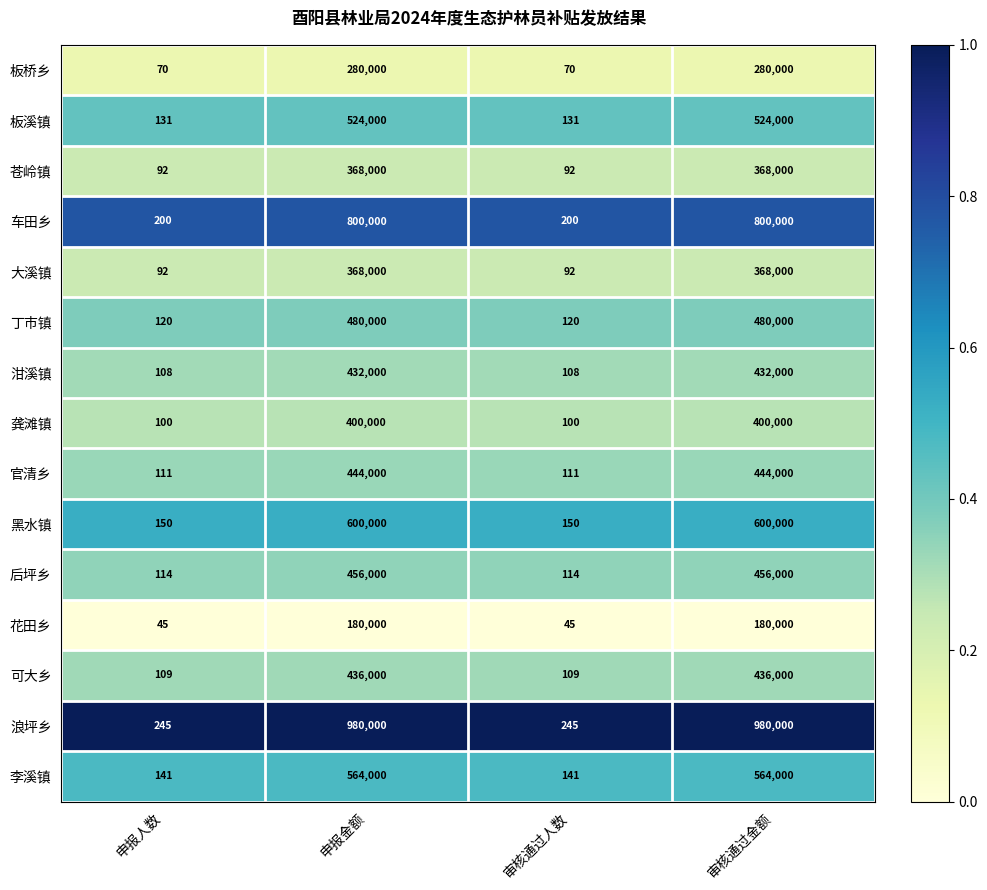

The value of 黑水镇 at 申报人数 is 150. True or false?

True